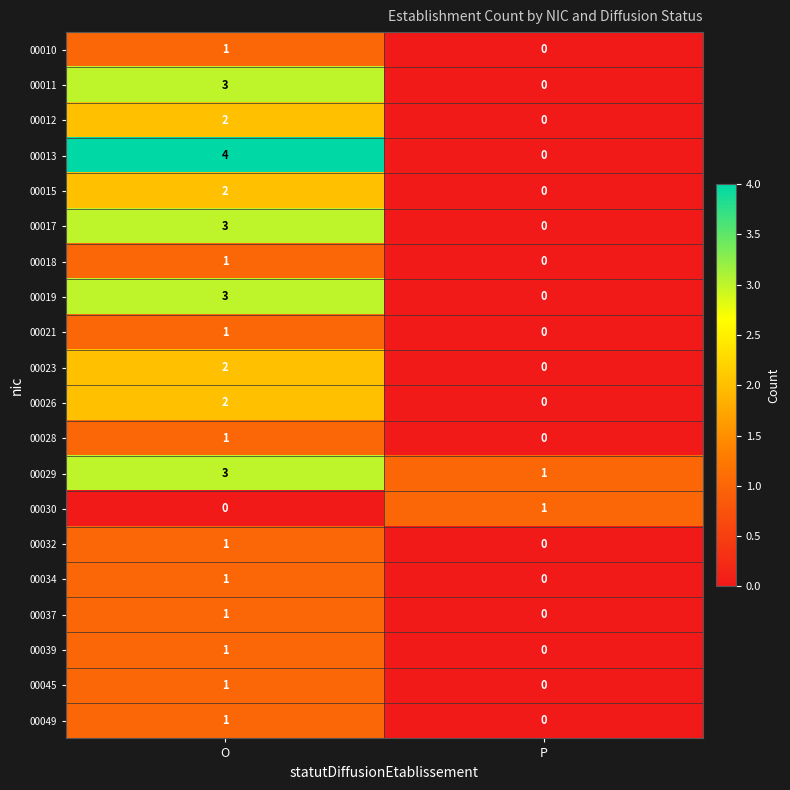

How many series are shown in this chart?

20